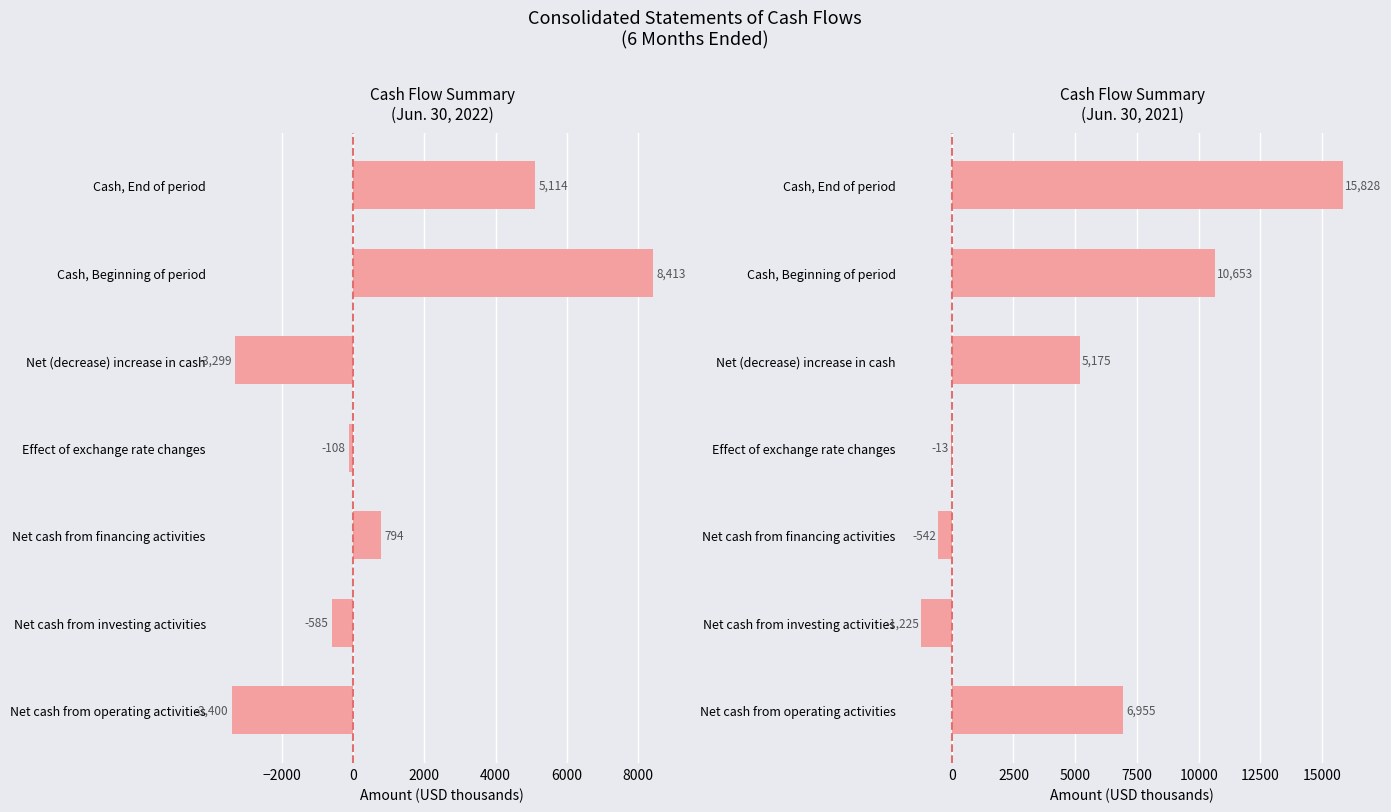

How many data points in Jun. 30, 2022 are above -108?

3